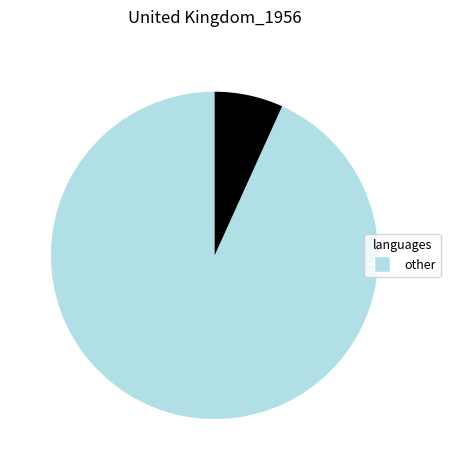

How many segments does this pie chart have?

2